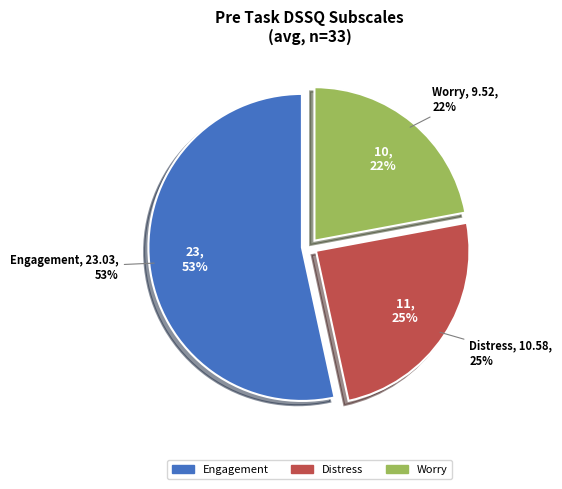

True or false: Engagement accounts for 53% of the total.

True